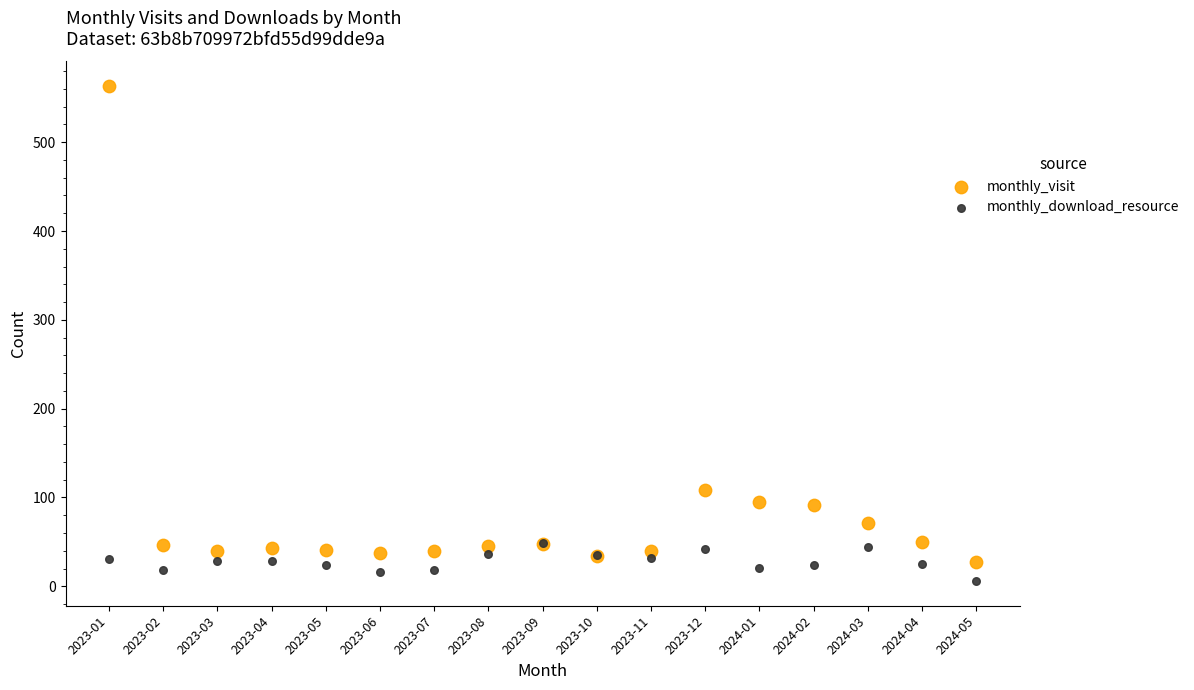

Which series has the largest Y range (max minus min)?

monthly_visit